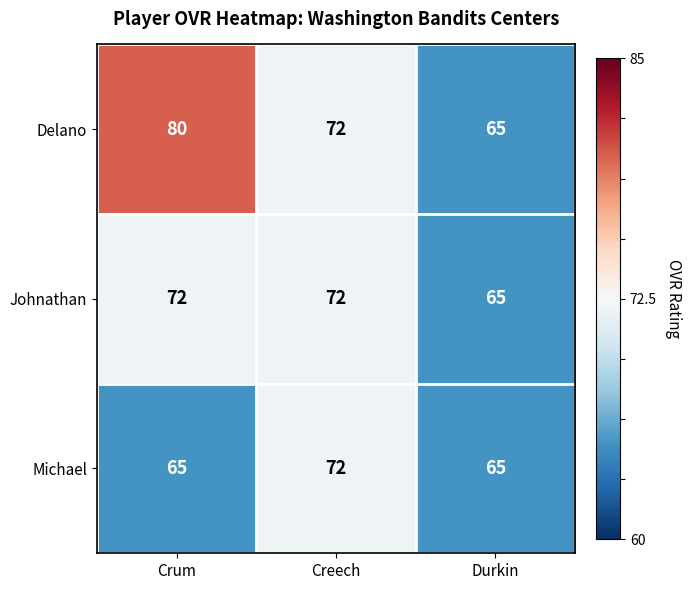

What is the difference between the maximum and second lowest values in the Michael series?

7